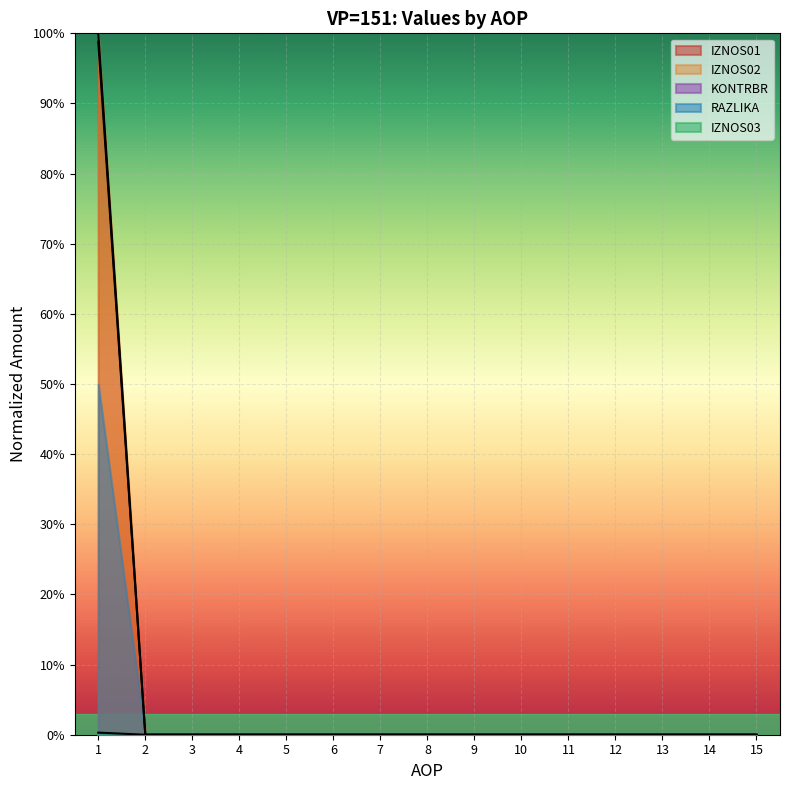

Count the IZNOS01 values in the range 0 to 1.

15